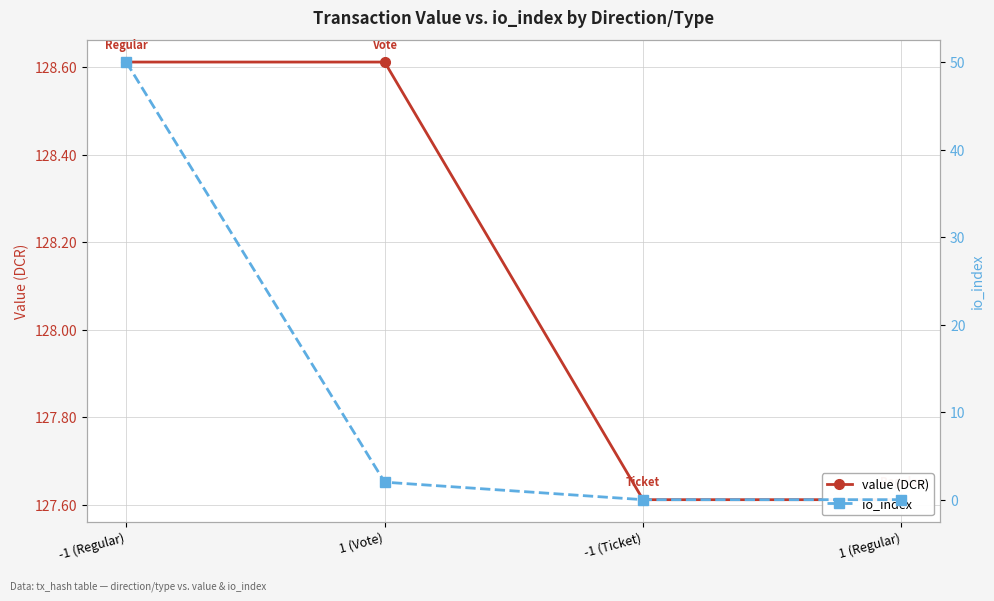

What is the difference between the maximum and minimum values in the io_index series?

50.0